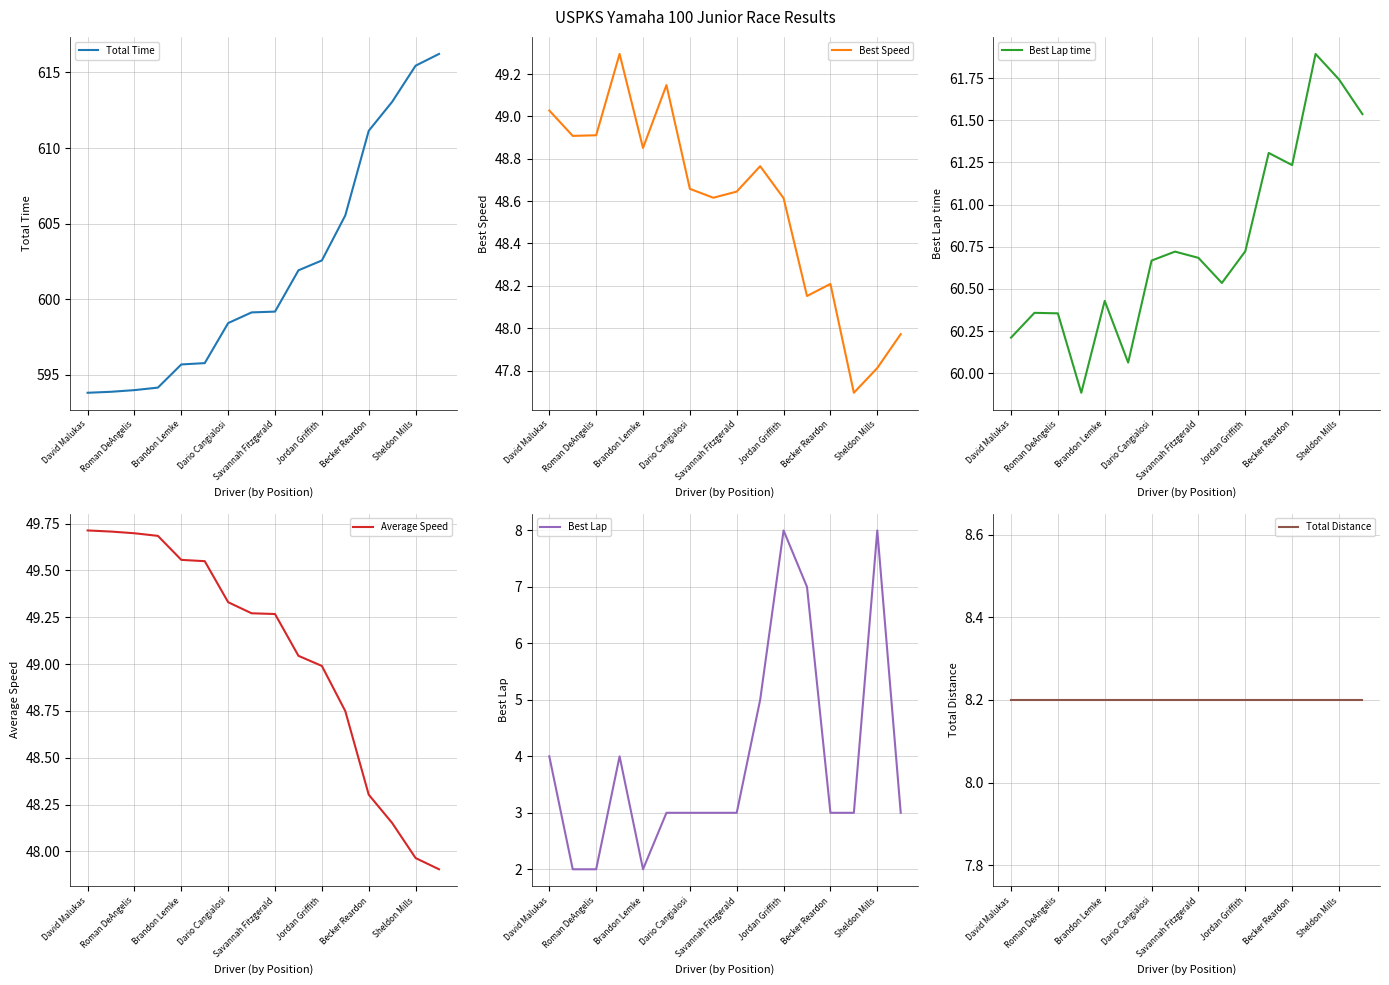

At which label does Total Time reach its peak?

15